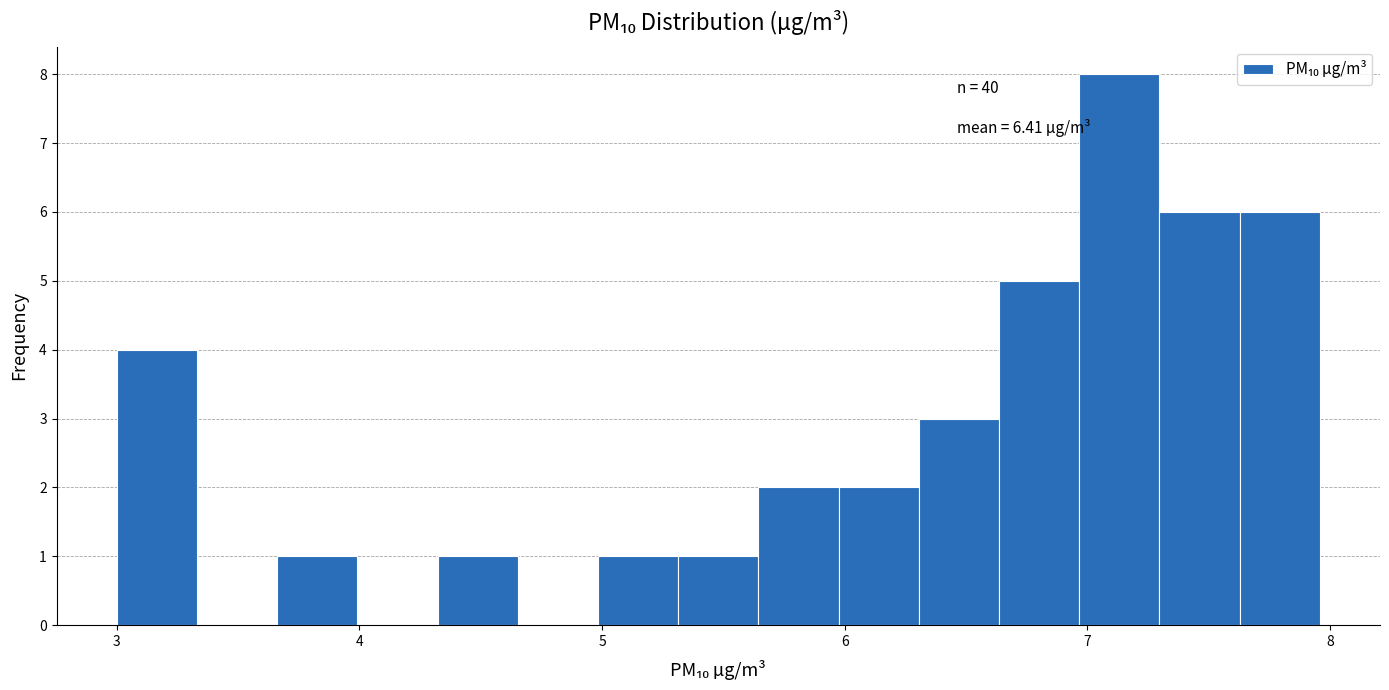

Around what value on the x-axis is the tallest bar? Give the approximate position of its centre, as read against the axis.

7.1